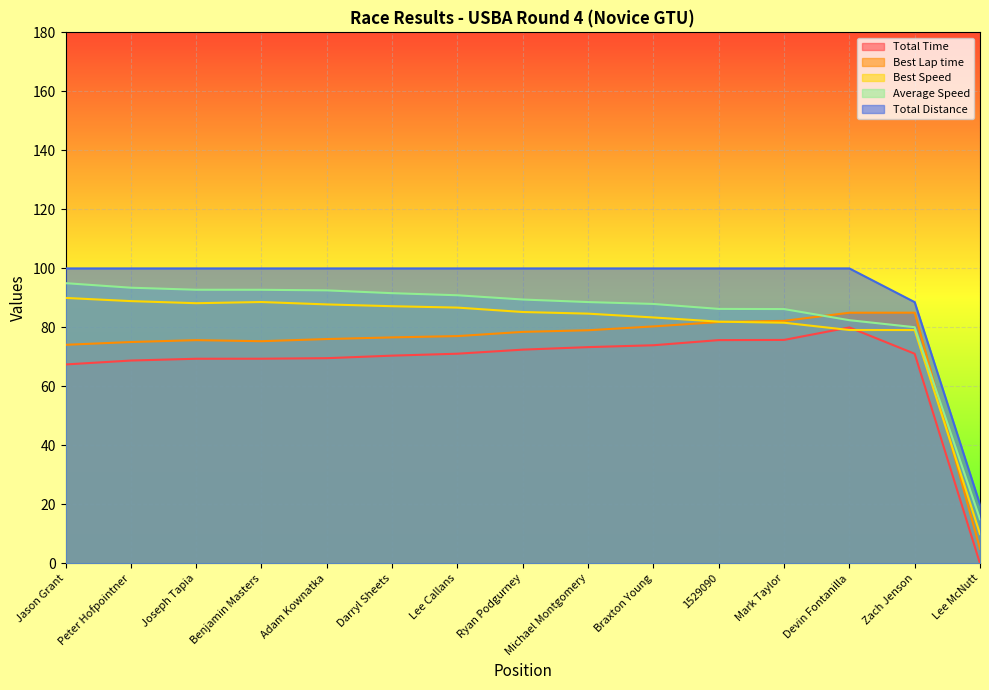

Reading left to right, what are all the values shown in this chart?

Total Time: 67.5	68.8	69.4	69.4	69.6	70.4	71.1	72.5	73.3	74.0	75.7	75.8	80.0	71.1	0.0
Best Lap time: 74.1	75.1	75.7	75.3	76.1	76.6	77.1	78.5	79.0	80.3	81.8	82.2	85.0	85.0	5.0
Best Speed: 90.0	88.9	88.2	88.6	87.8	87.2	86.7	85.2	84.7	83.4	82.0	81.6	79.1	79.1	10.0
Average Speed: 95.0	93.5	92.8	92.8	92.6	91.6	90.9	89.5	88.6	88.0	86.3	86.2	82.5	80.1	15.0
Total Distance: 100.0	100.0	100.0	100.0	100.0	100.0	100.0	100.0	100.0	100.0	100.0	100.0	100.0	88.6	20.0